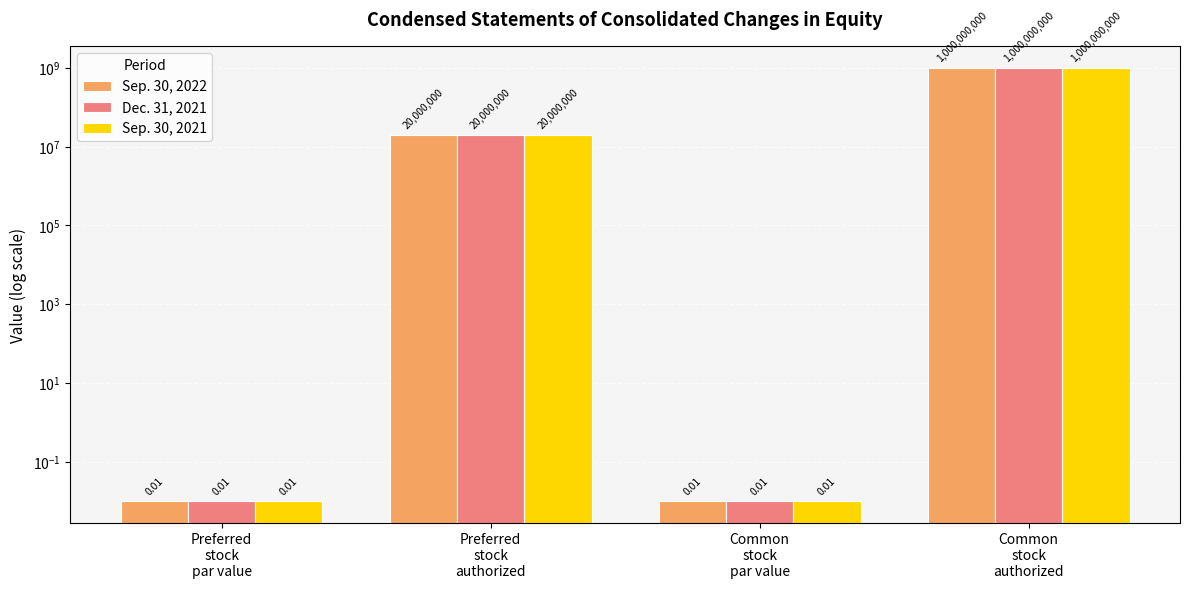

Rank the categories by Dec. 31, 2021 value from highest to lowest.

Common
stock
authorized, Preferred
stock
authorized, Preferred
stock
par value, Common
stock
par value